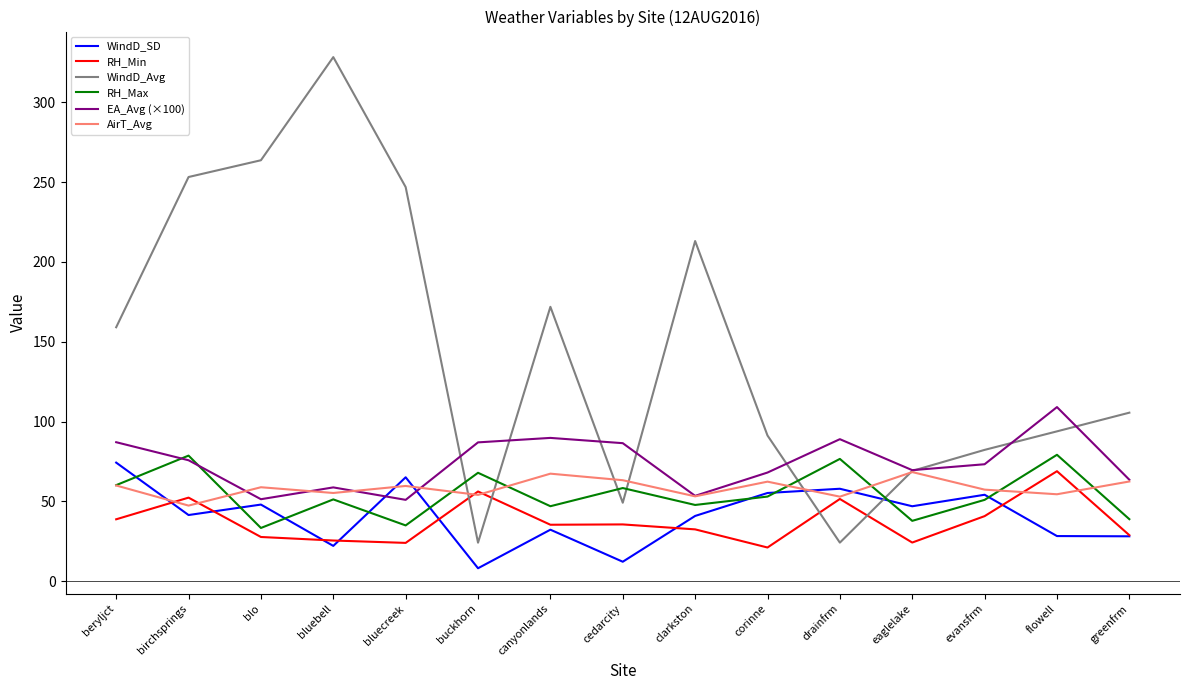

How many values in the RH_Max series exceed 51?

8